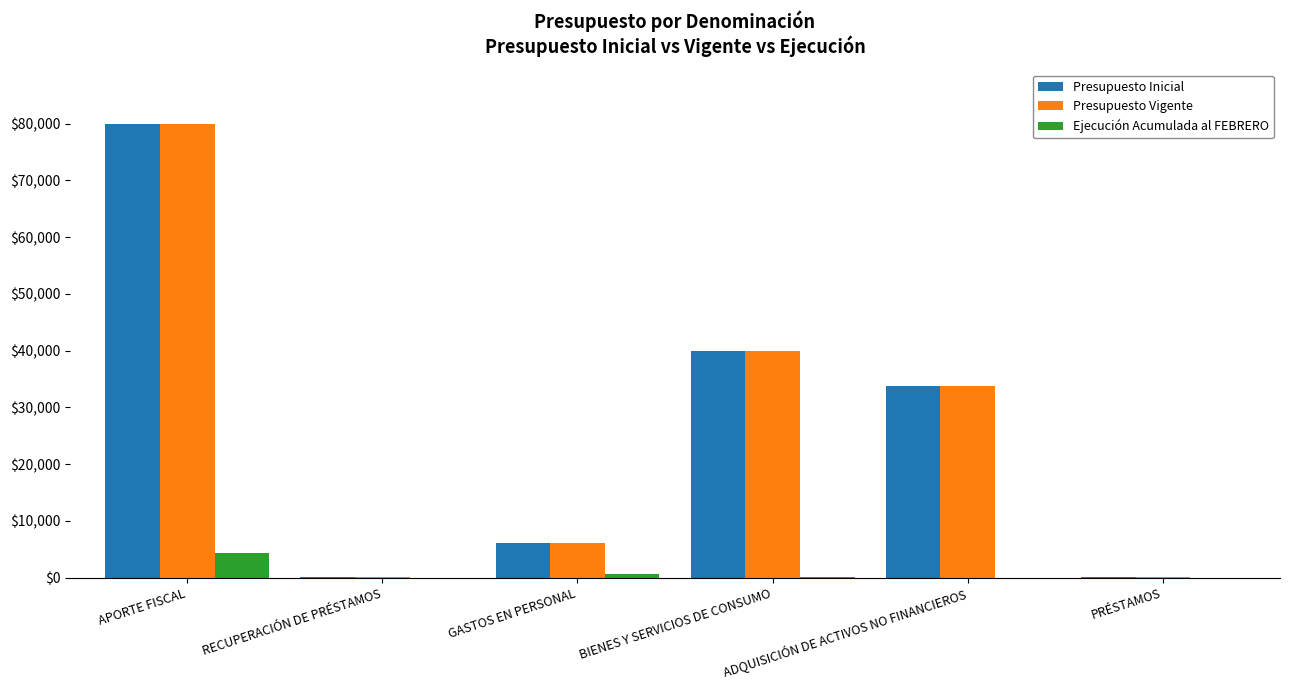

The Presupuesto Inicial series shows 79918 at APORTE FISCAL. True or false?

True